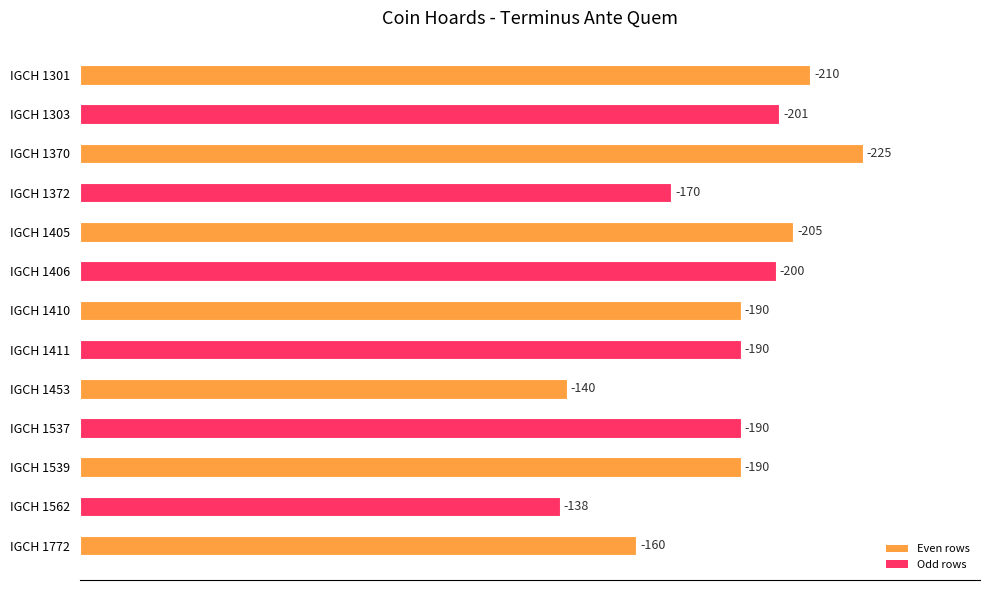

Does the chart contain any negative values?

No